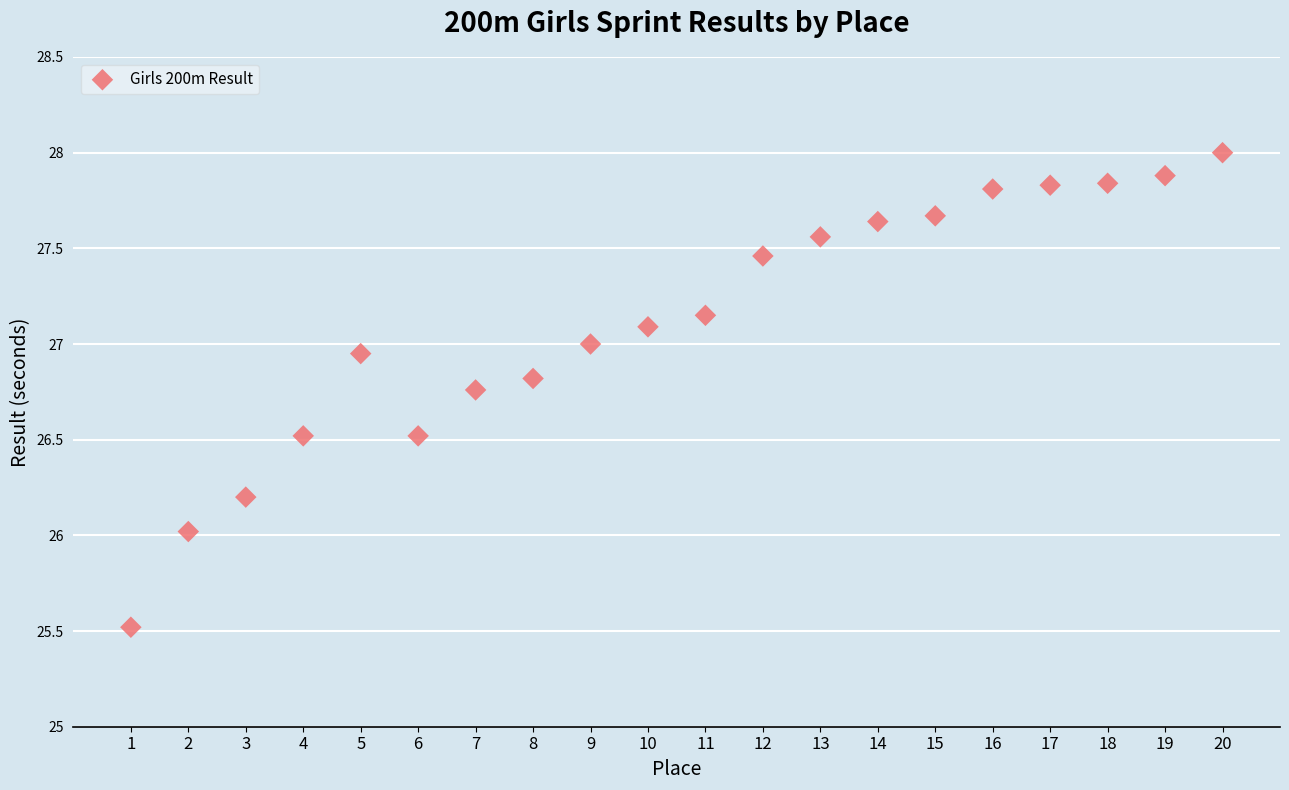

What is the range of X values (max minus min)?

19.0